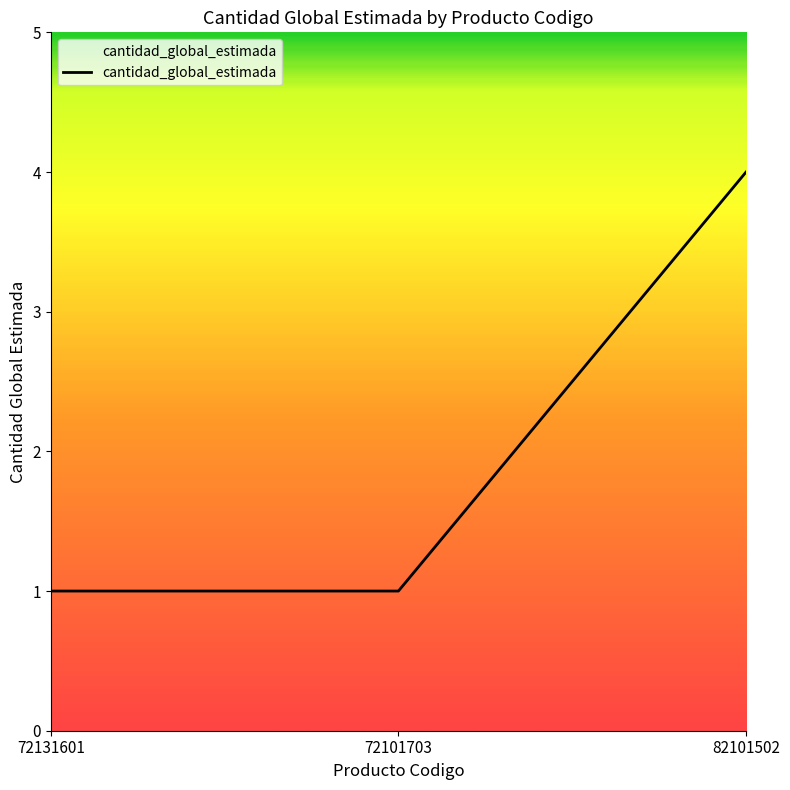

What is the average value?

2